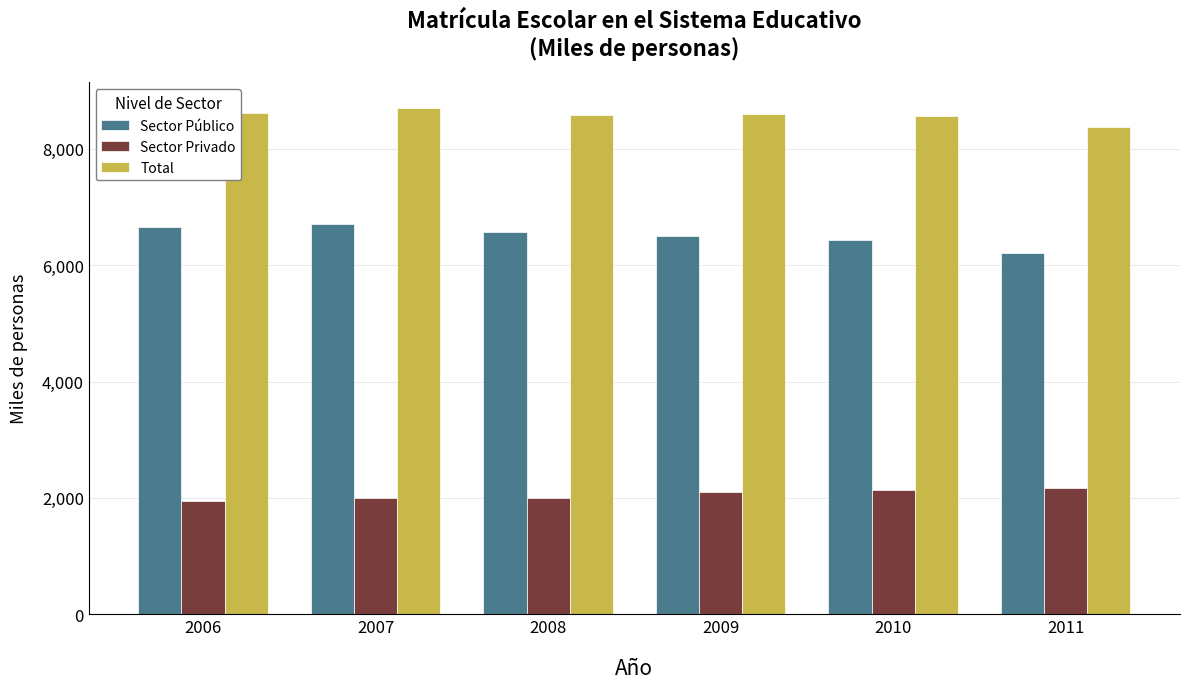

How many values in the Total series are below 8598?

3